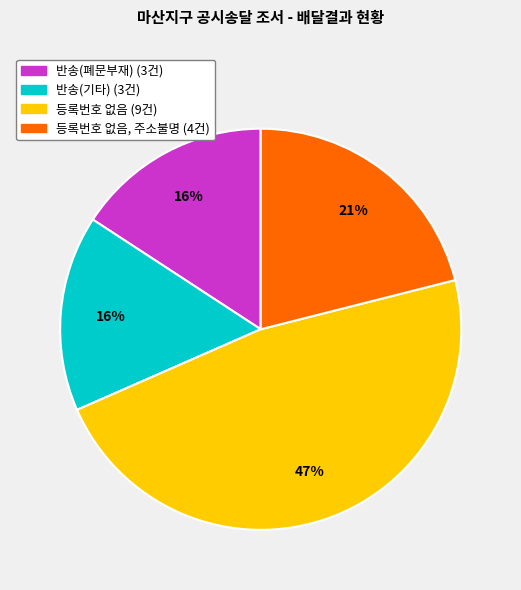

To the nearest percent, what is the average slice percentage?

25%